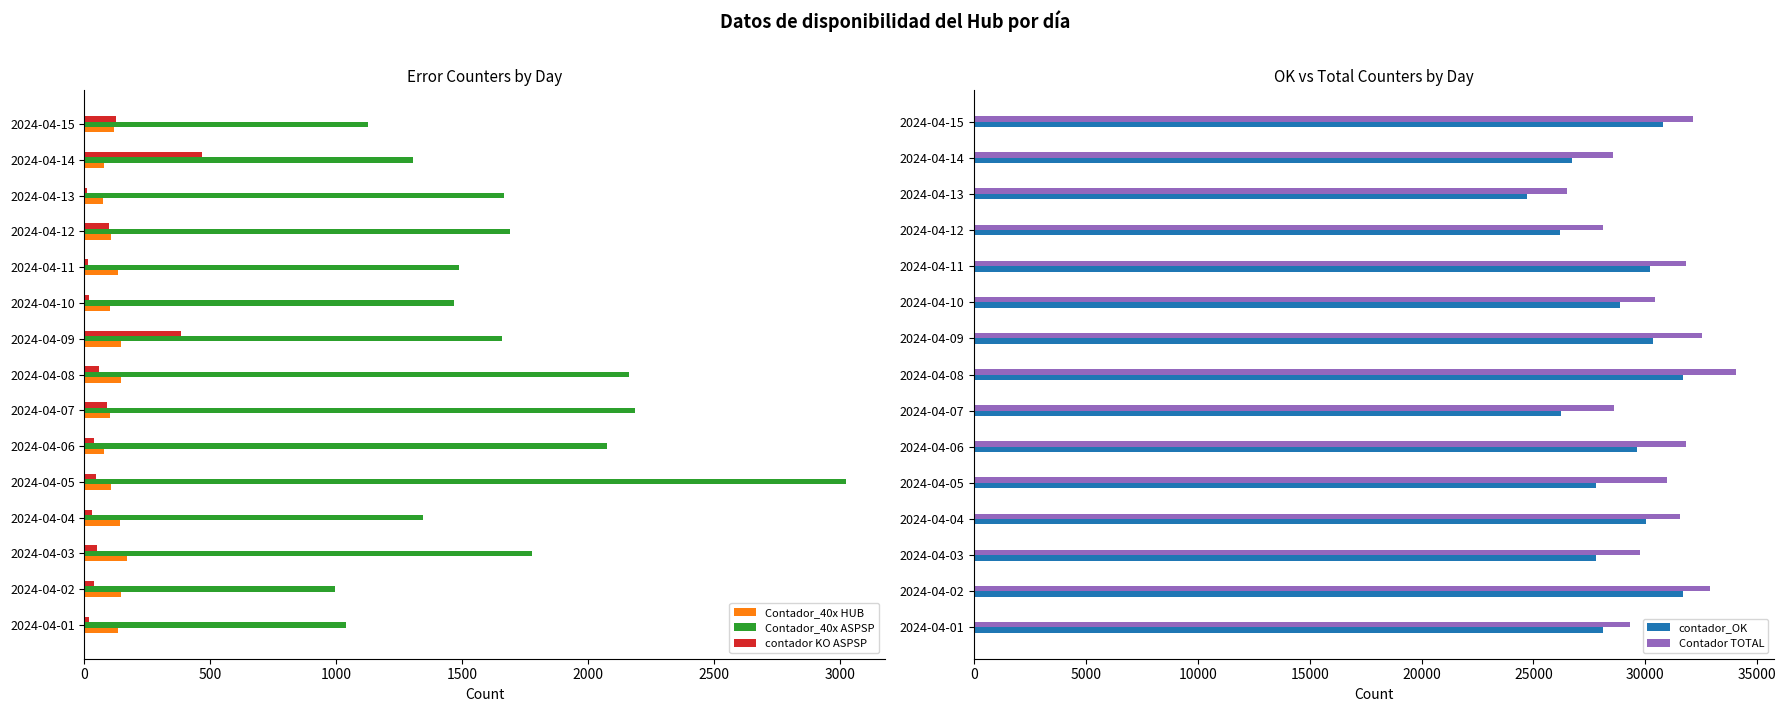

What is the sum of all contador KO ASPSP values?

1477